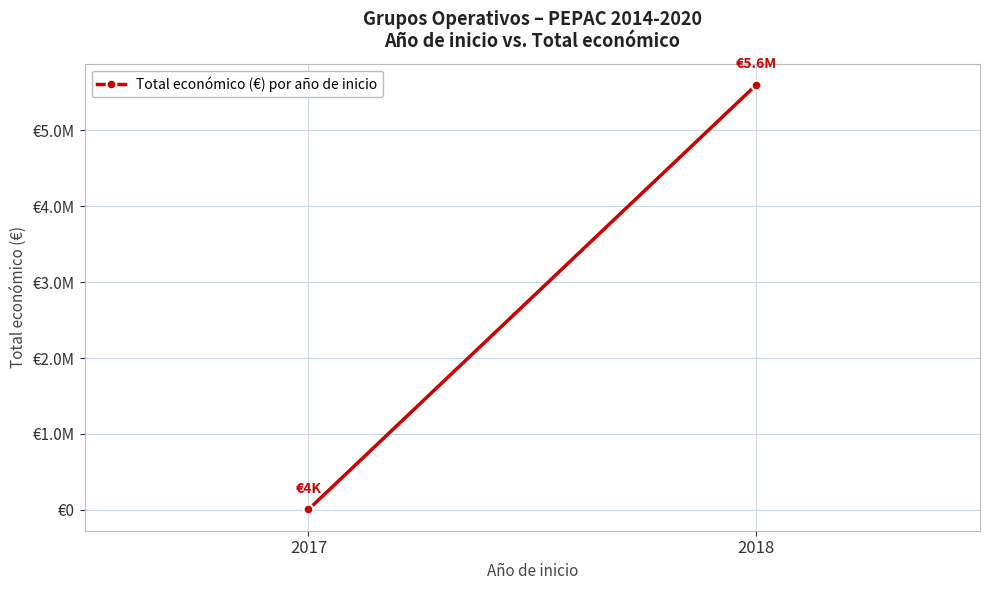

What is the average value?

2801606